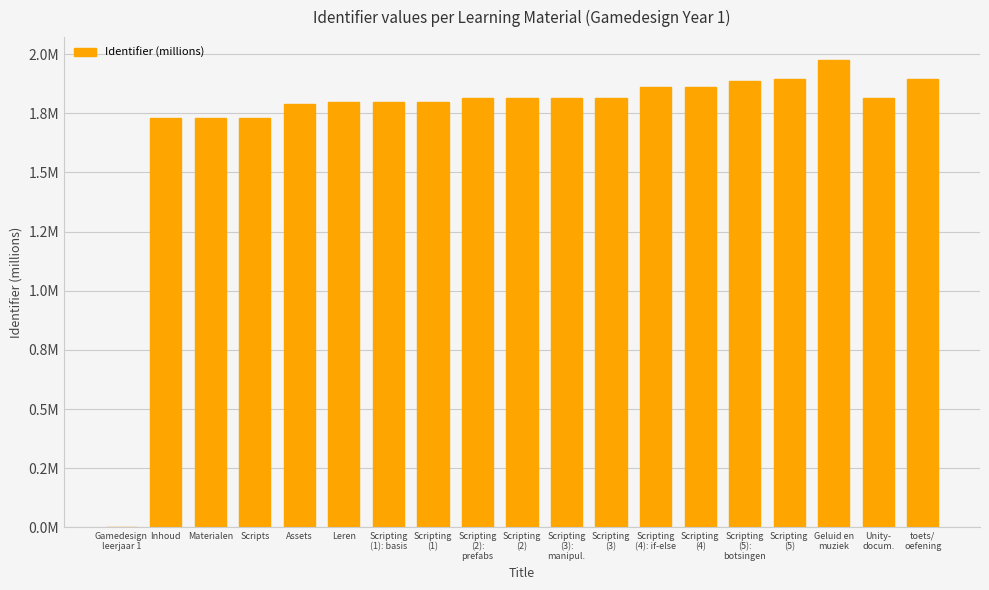

At which category does the chart reach its minimum across all series?

Gamedesign
leerjaar 1